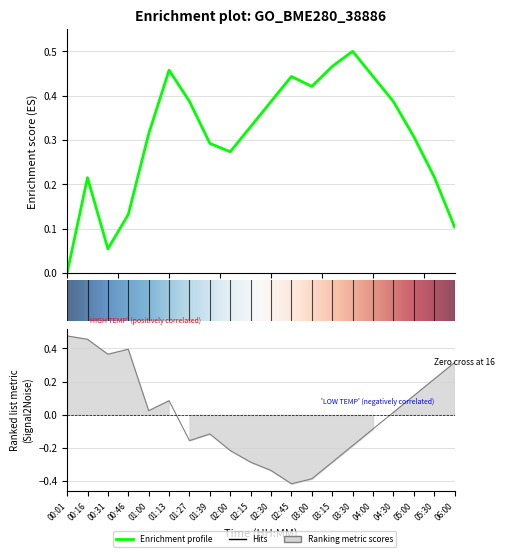

What is the difference between the highest and lowest values at 04:00?

0.5